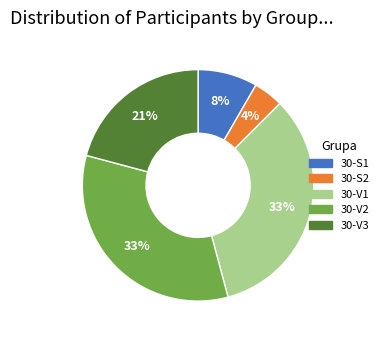

Between 30-S1 and 30-S2, which is larger?

30-S1